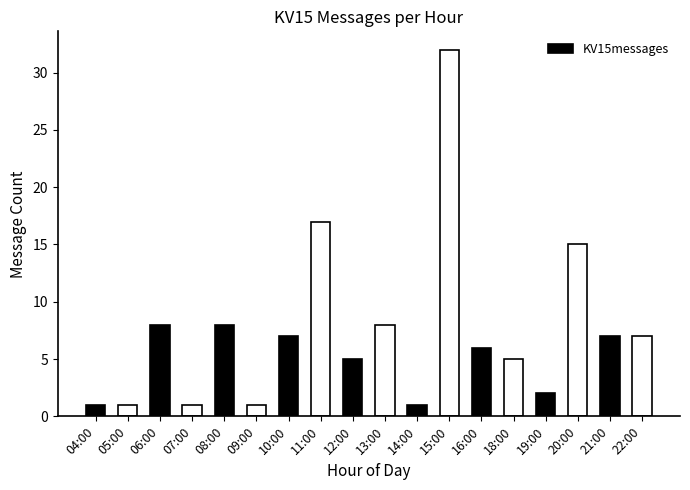

How many series are shown in this chart?

1